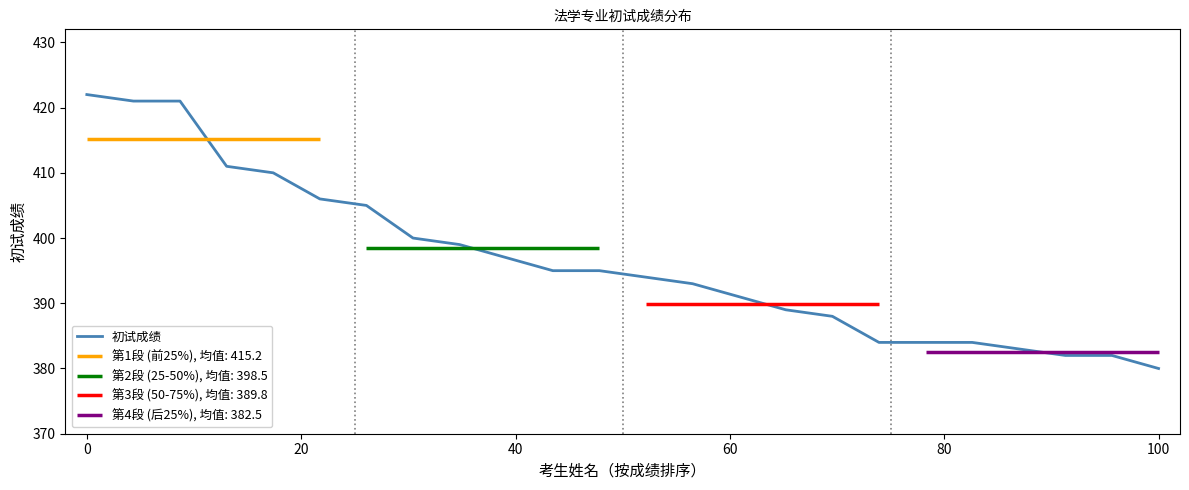

True or false: 初试成绩 has a value of 380 at 100.

True